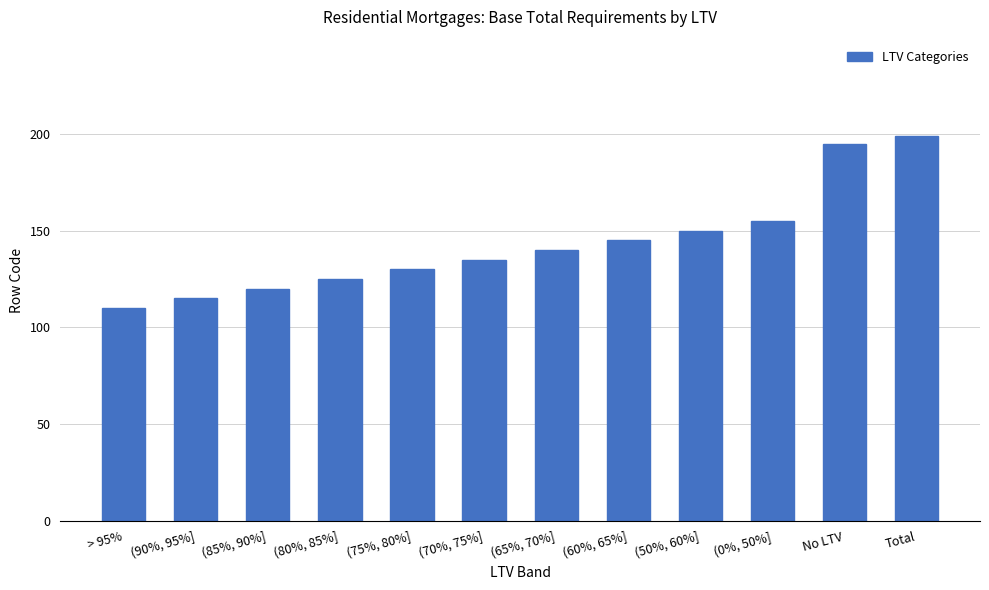

What is the change in value from > 95% to (0%, 50%]?

+45